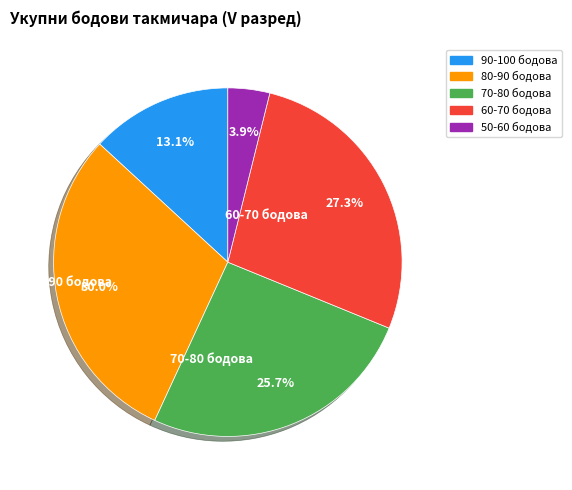

Is there a majority slice in this chart?

No